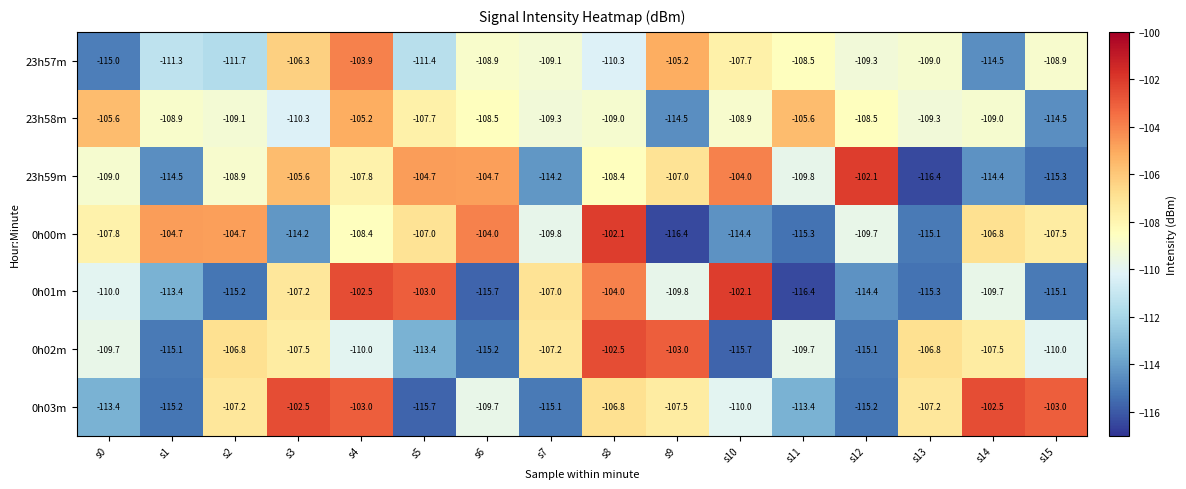

At which category is the sum across all series the highest?

s4